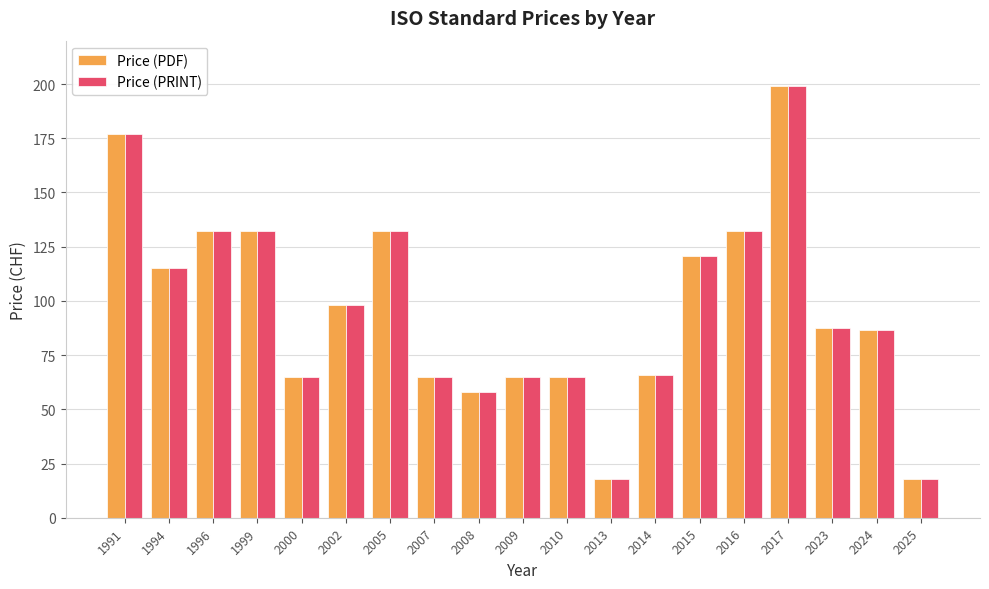

What is the total value across all series at 2016?

264.0